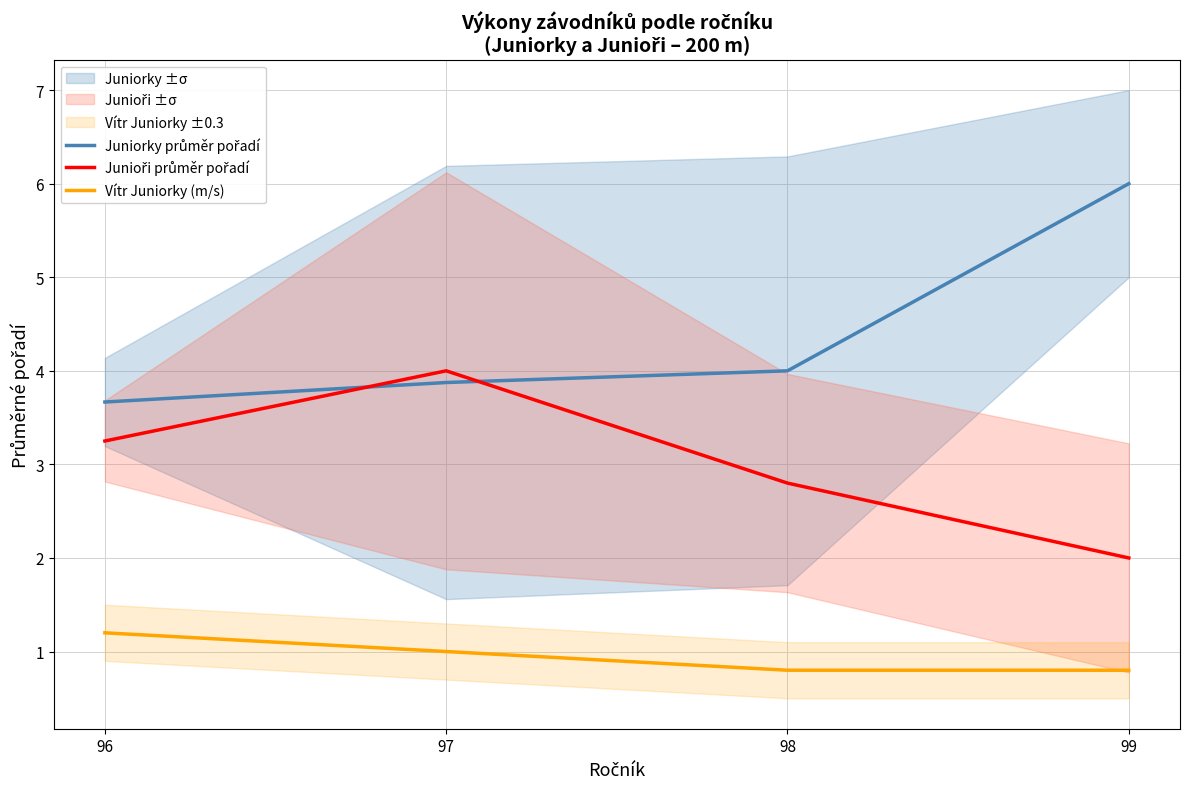

What is the smallest value displayed?

0.8